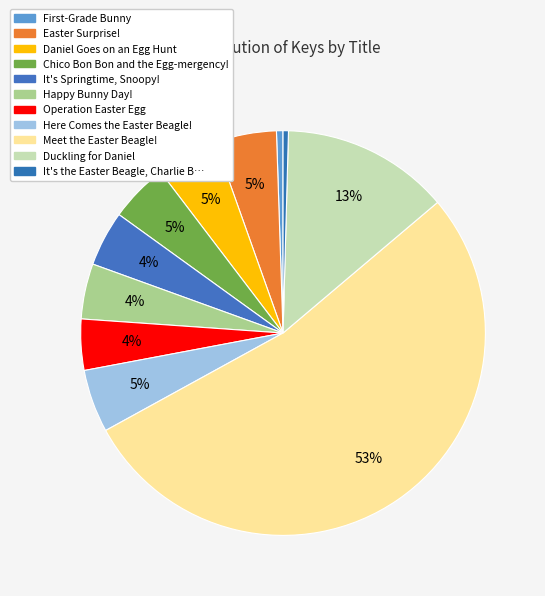

To the nearest percent, what is the average slice percentage?

9%